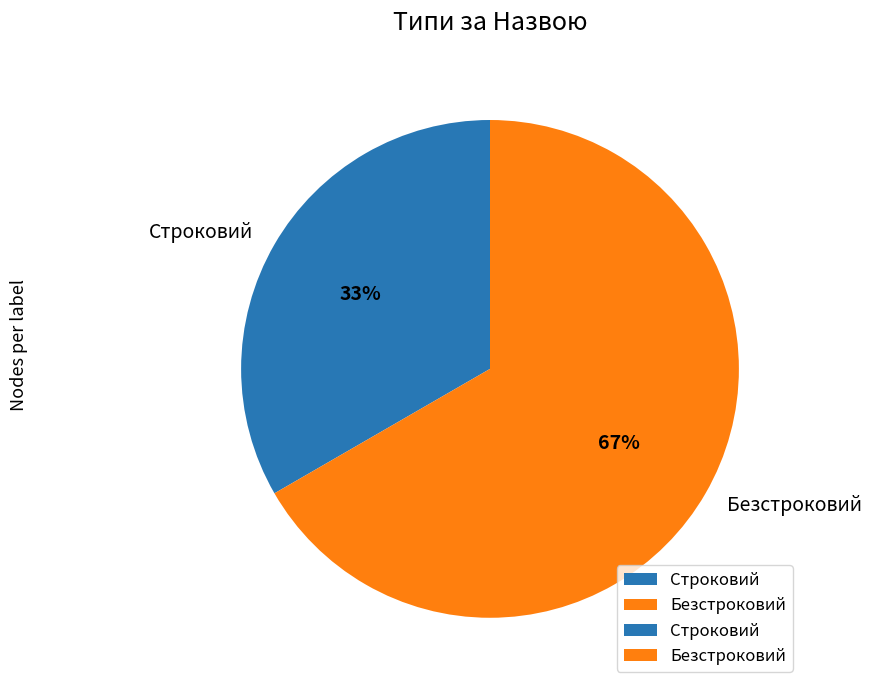

Rank the categories by value from lowest to highest.

Строковий, Безстроковий